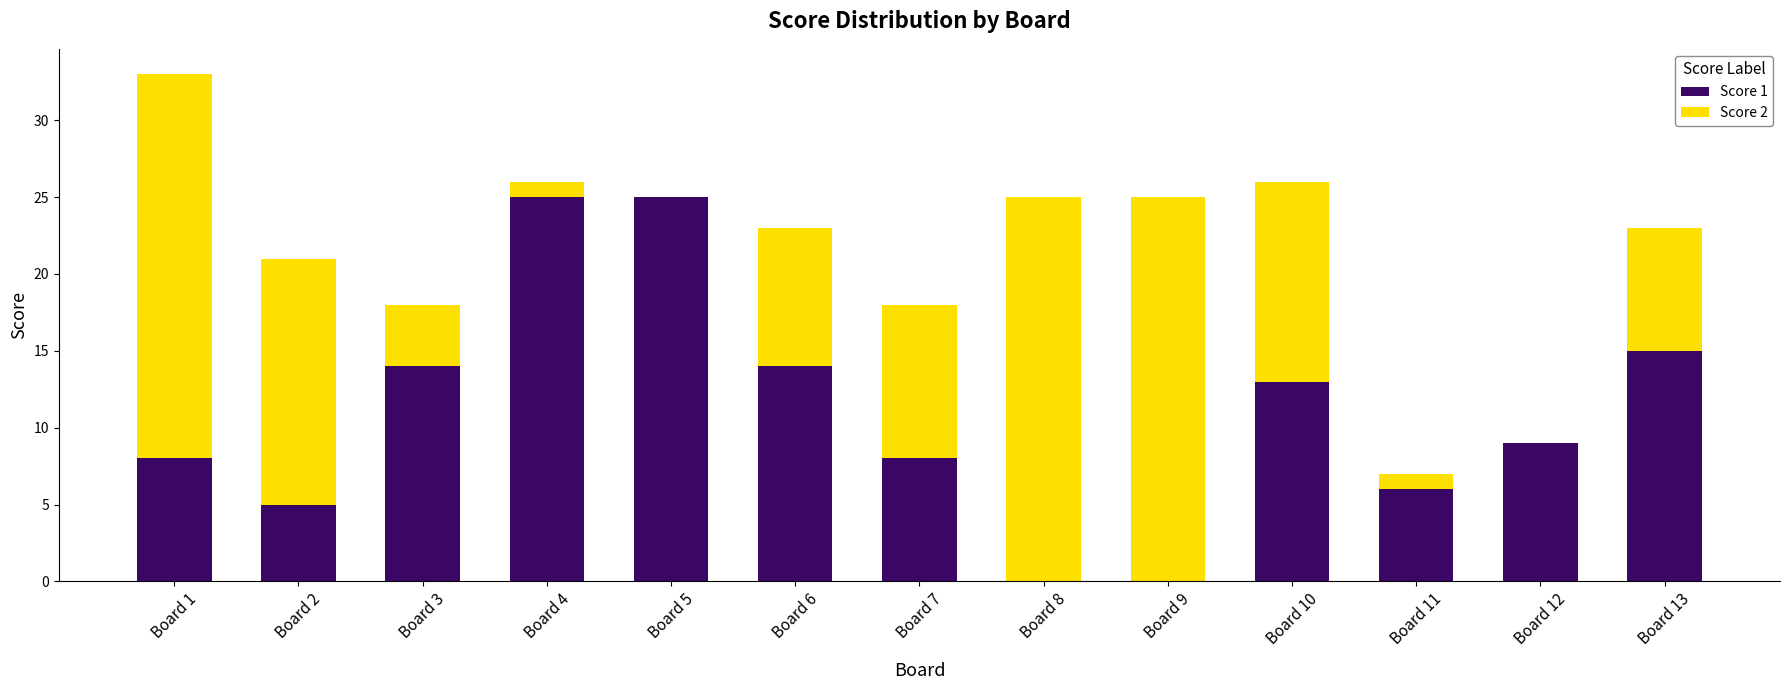

At which category is the sum across all series the highest?

Board 1